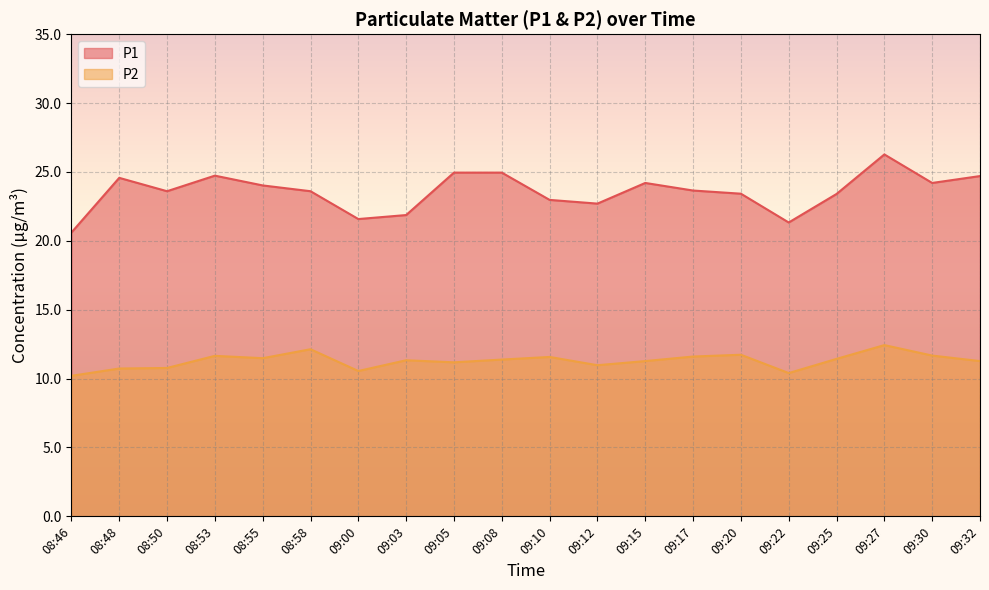

What is the approximate value of P1 at 09:05?

24.9